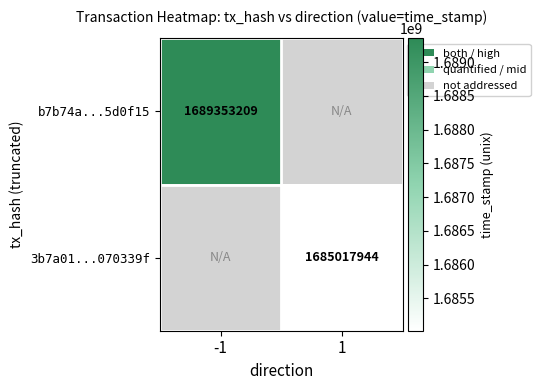

Is the value of 3b7a01...070339f at 1 greater than the value of b7b74a...5d0f15 at -1?

No